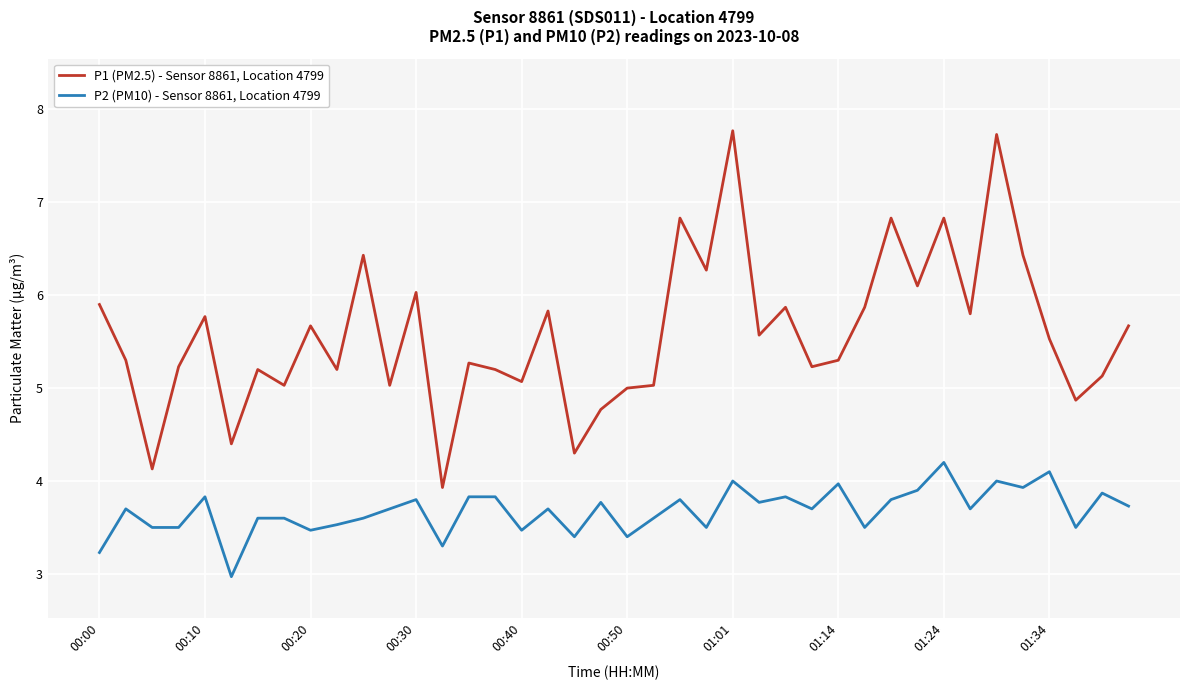

What is the difference between the maximum and minimum values in the P1 (PM2.5) - Sensor 8861, Location 4799 series?

3.8